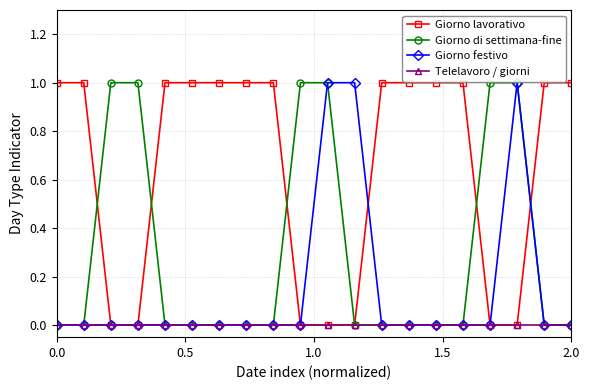

Rank the series by their average value, from highest to lowest.

Giorno lavorativo, Giorno di settimana-fine, Giorno festivo, Telelavoro / giorni